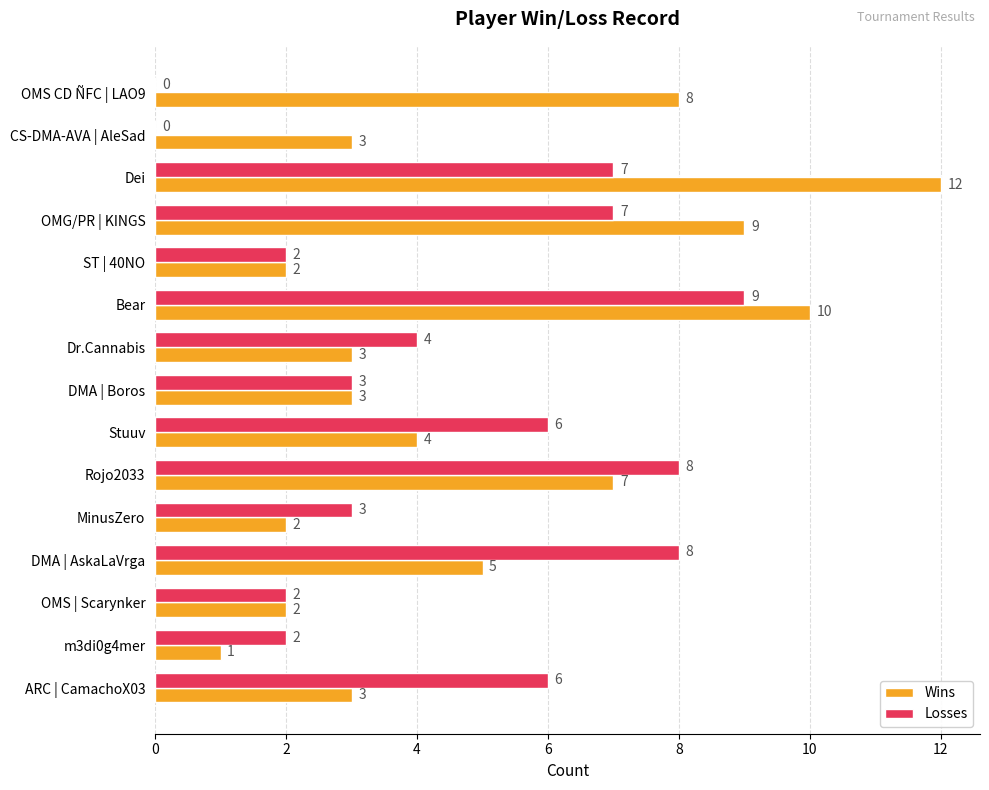

What are all the series names shown in the legend?

Wins, Losses